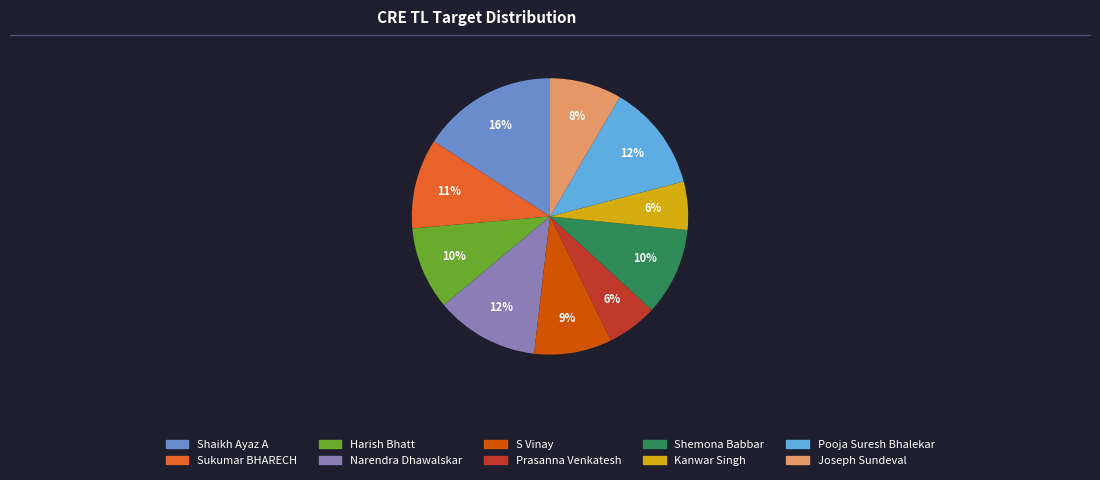

Is the sum of Narendra Dhawalskar and Joseph Sundeval greater than half?

No